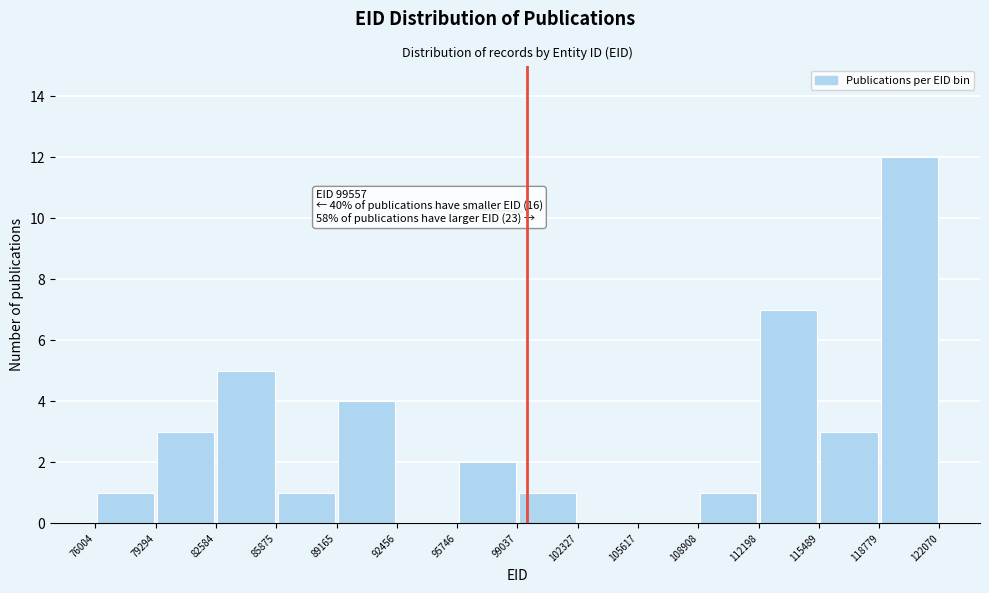

Which range on the x-axis has the tallest bar?

118779 to 122070